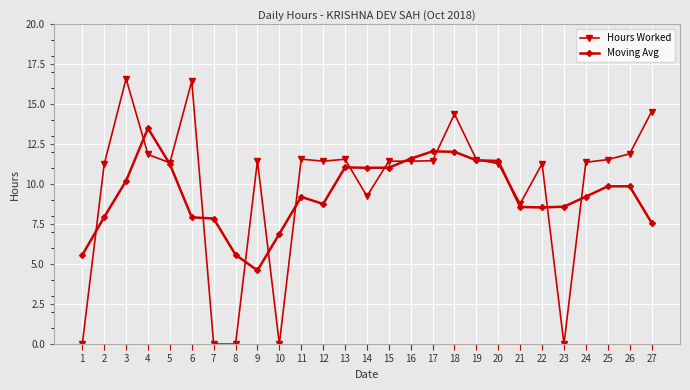

Which series changed the most between 9 and 18?

Moving Avg